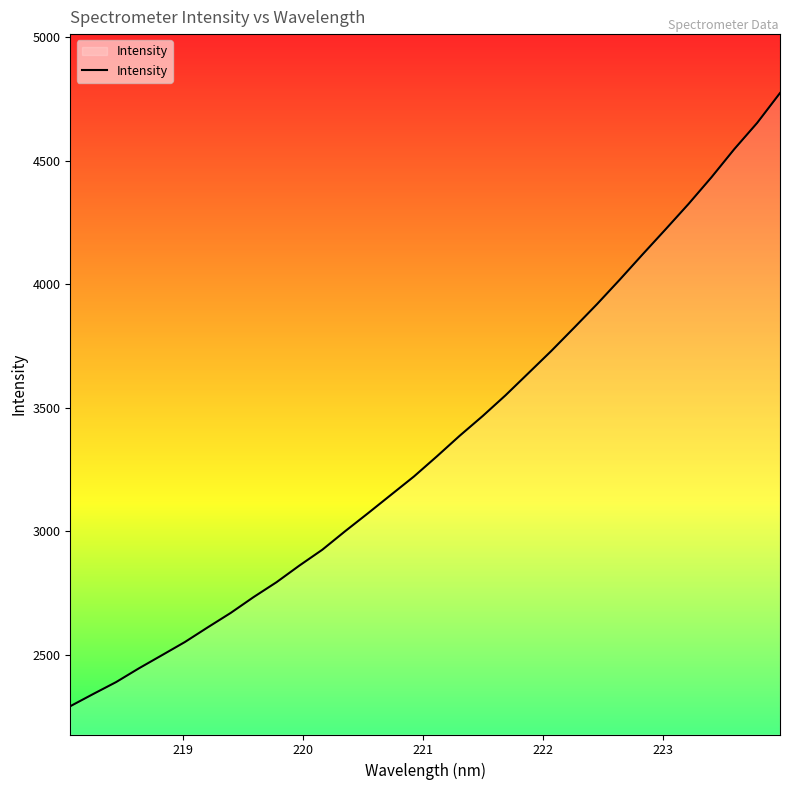

Count the number of categories in the chart.

32